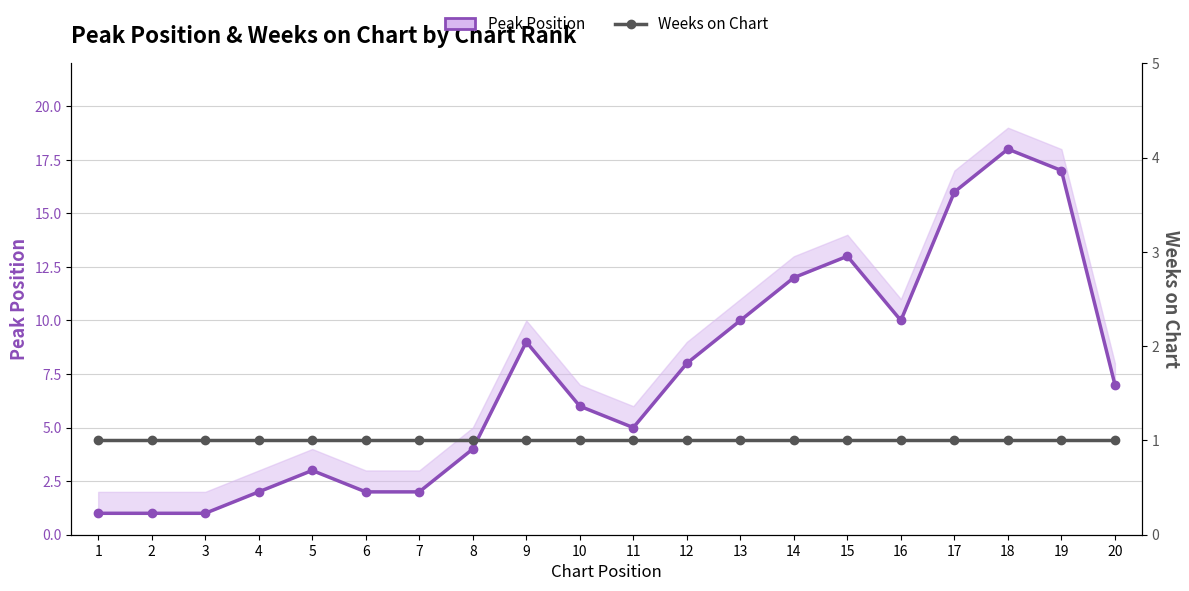

List the series in order of their peak value, lowest first.

Weeks on Chart, Peak Position